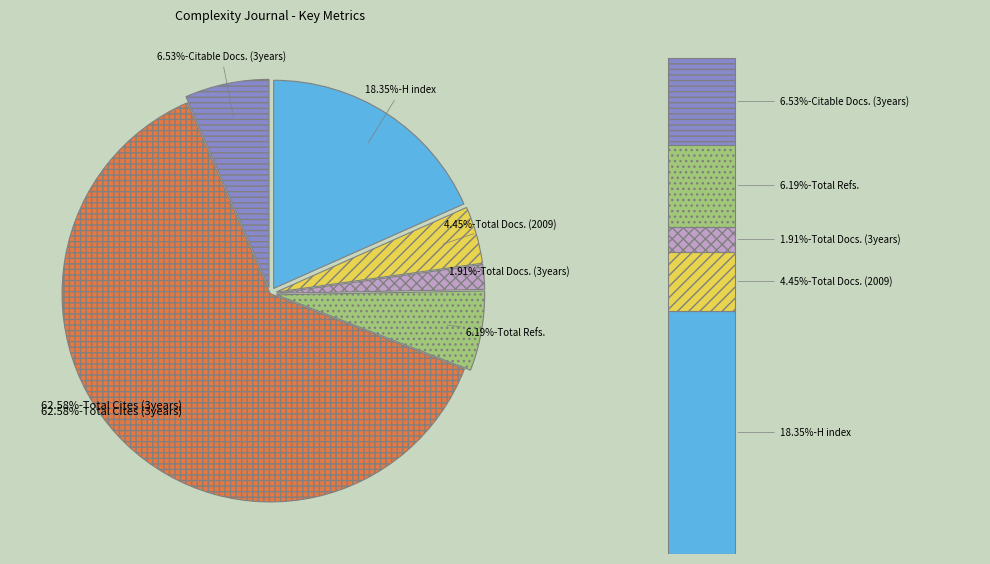

To the nearest percent, what is the combined percentage of Total Cites (3years) and Total Docs. (3years)?

64%